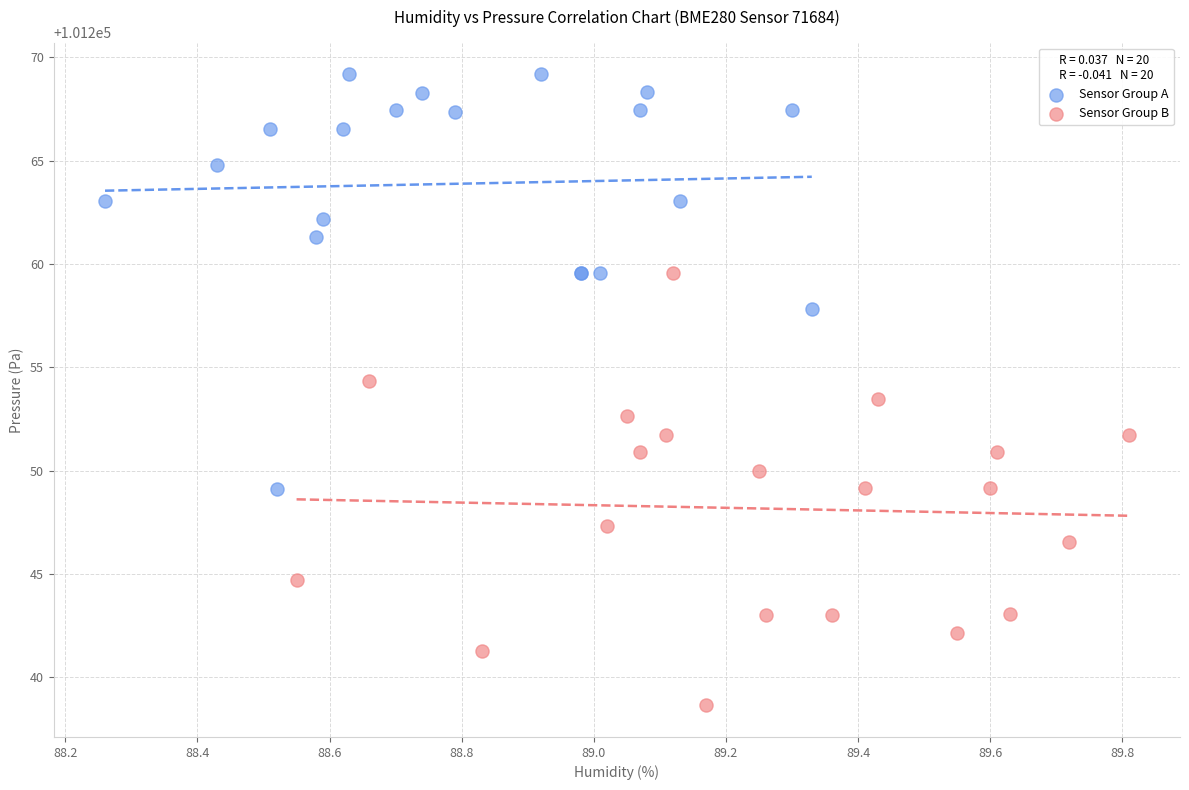

Which series contains the highest Y value?

Sensor Group A